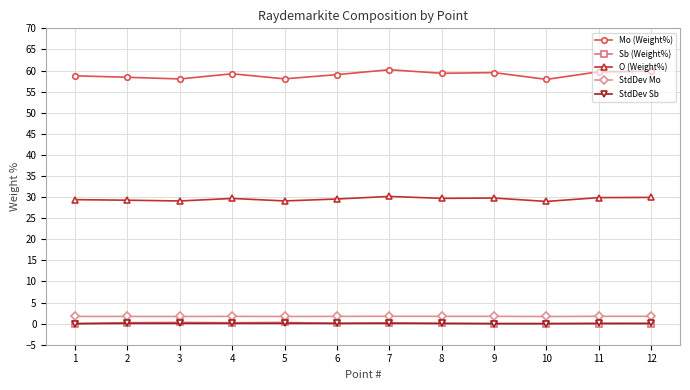

True or false: Mo (Weight%) and Sb (Weight%) cross at least once.

False